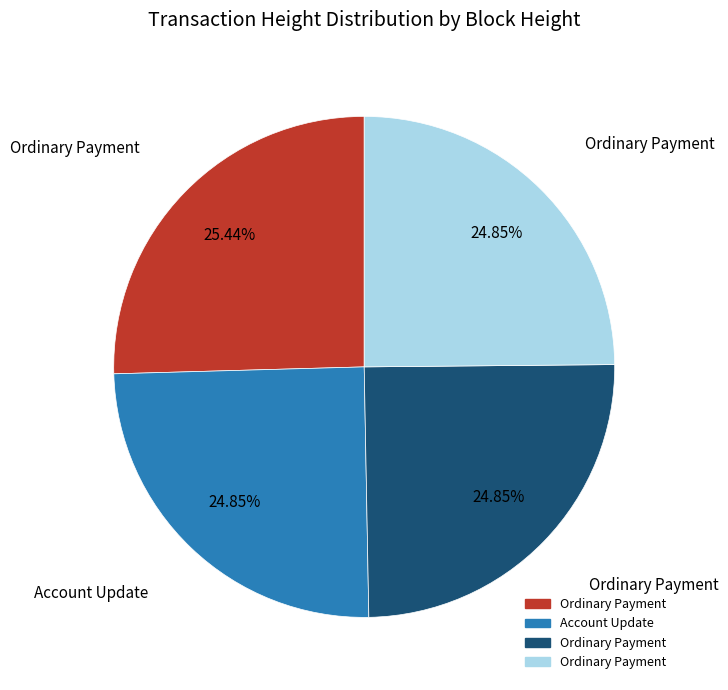

To the nearest percent, what is the average slice percentage?

25%